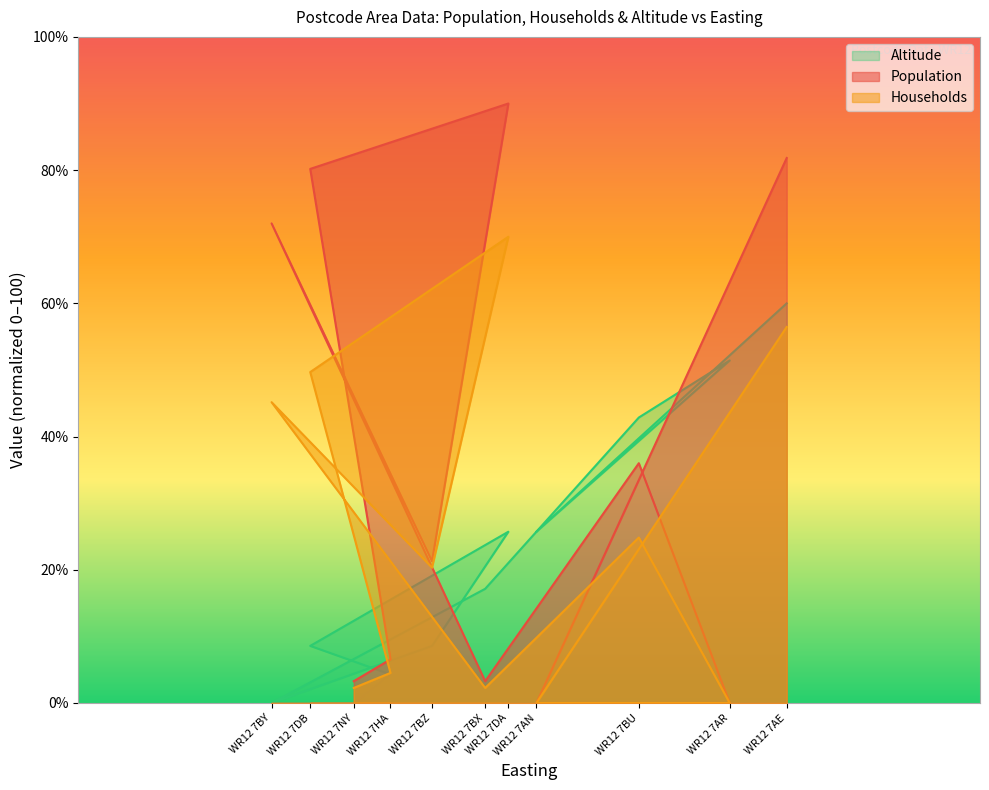

List the series in order of their peak value, highest first.

Population, Households, Altitude